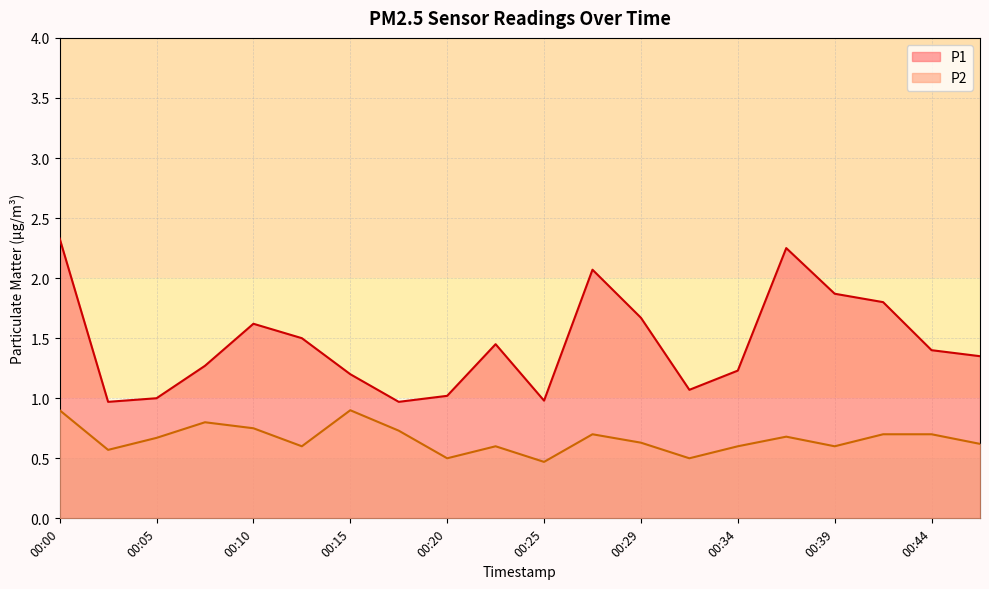

What is the approximate value of P2 at 00:29?

0.6